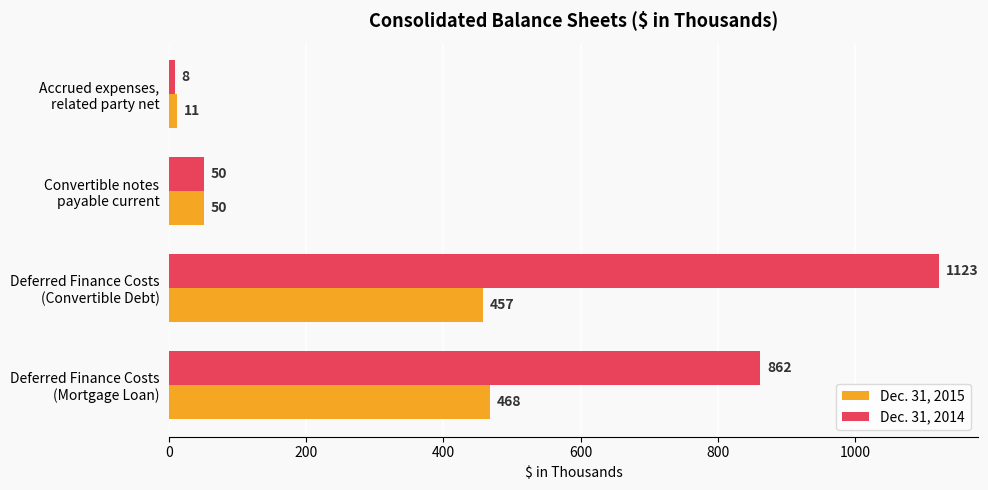

How many series are shown in this chart?

2